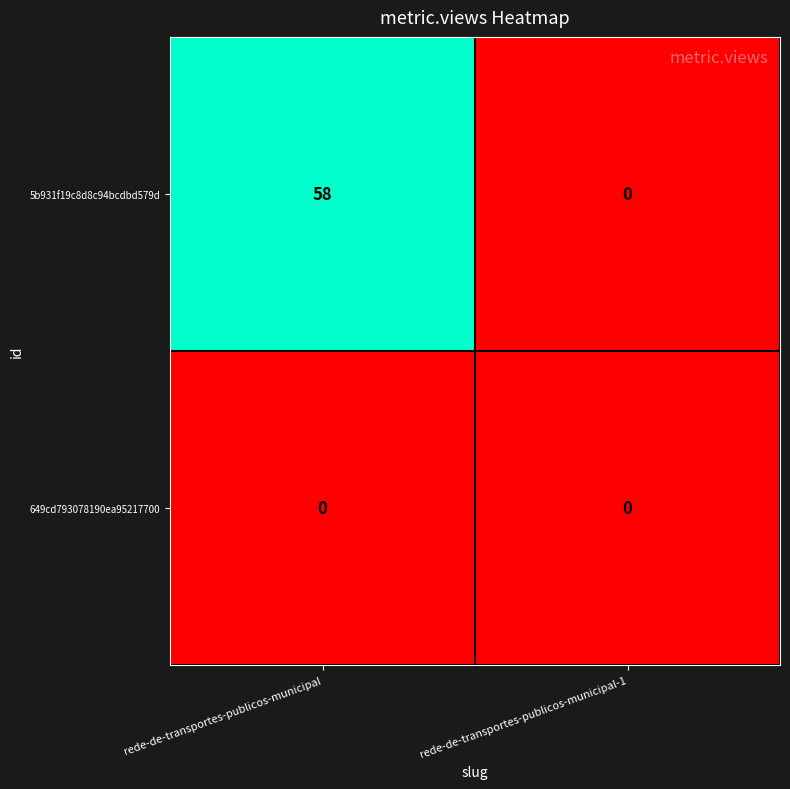

What is the spread (max minus min) of values at rede-de-transportes-publicos-municipal?

58